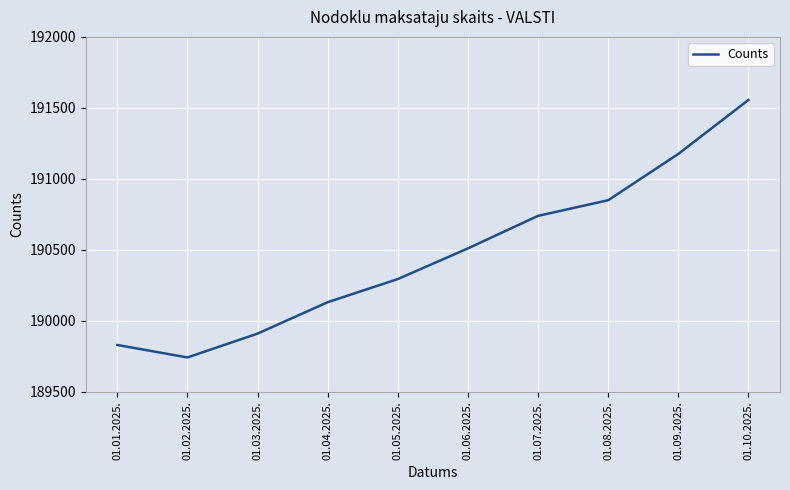

Is it true that the value at 01.01.2025. is 258144?

False